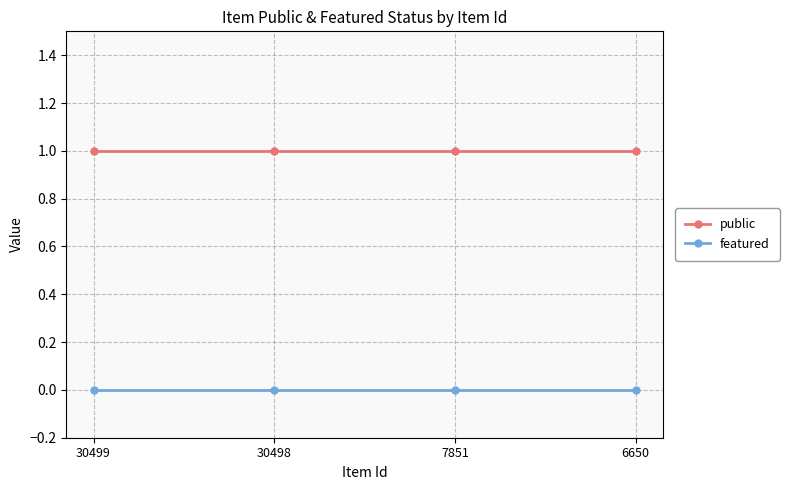

Reading right to left, extract all data points from this chart.

public: 1	1	1	1
featured: 0	0	0	0